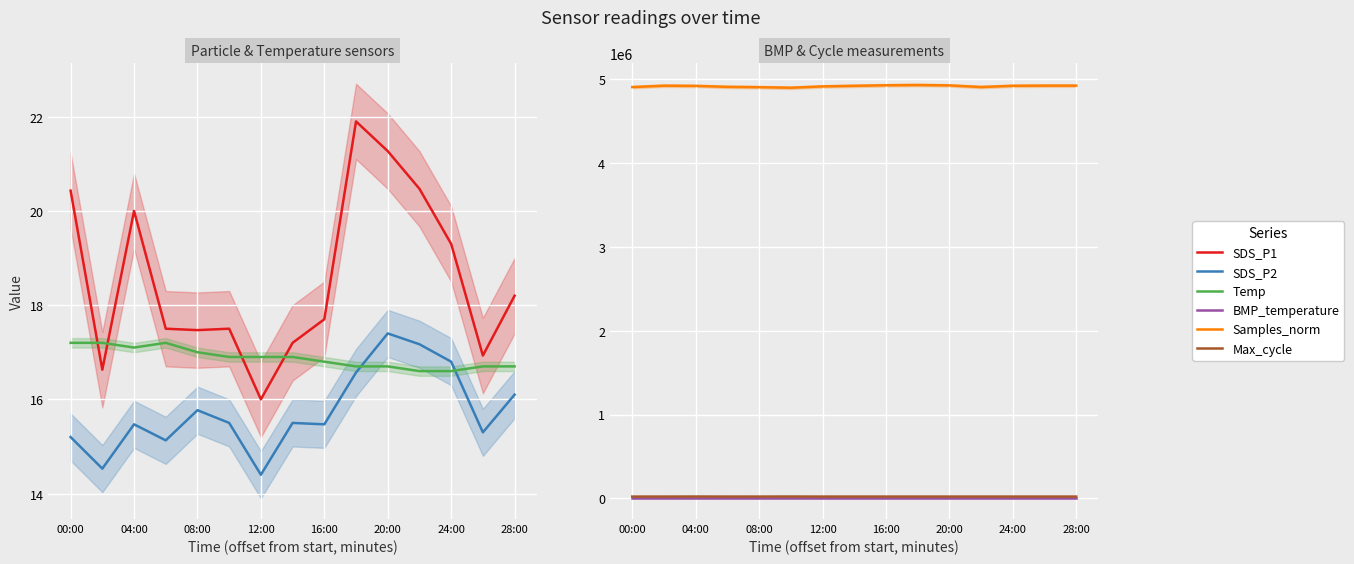

What is the smallest value displayed?

14.4